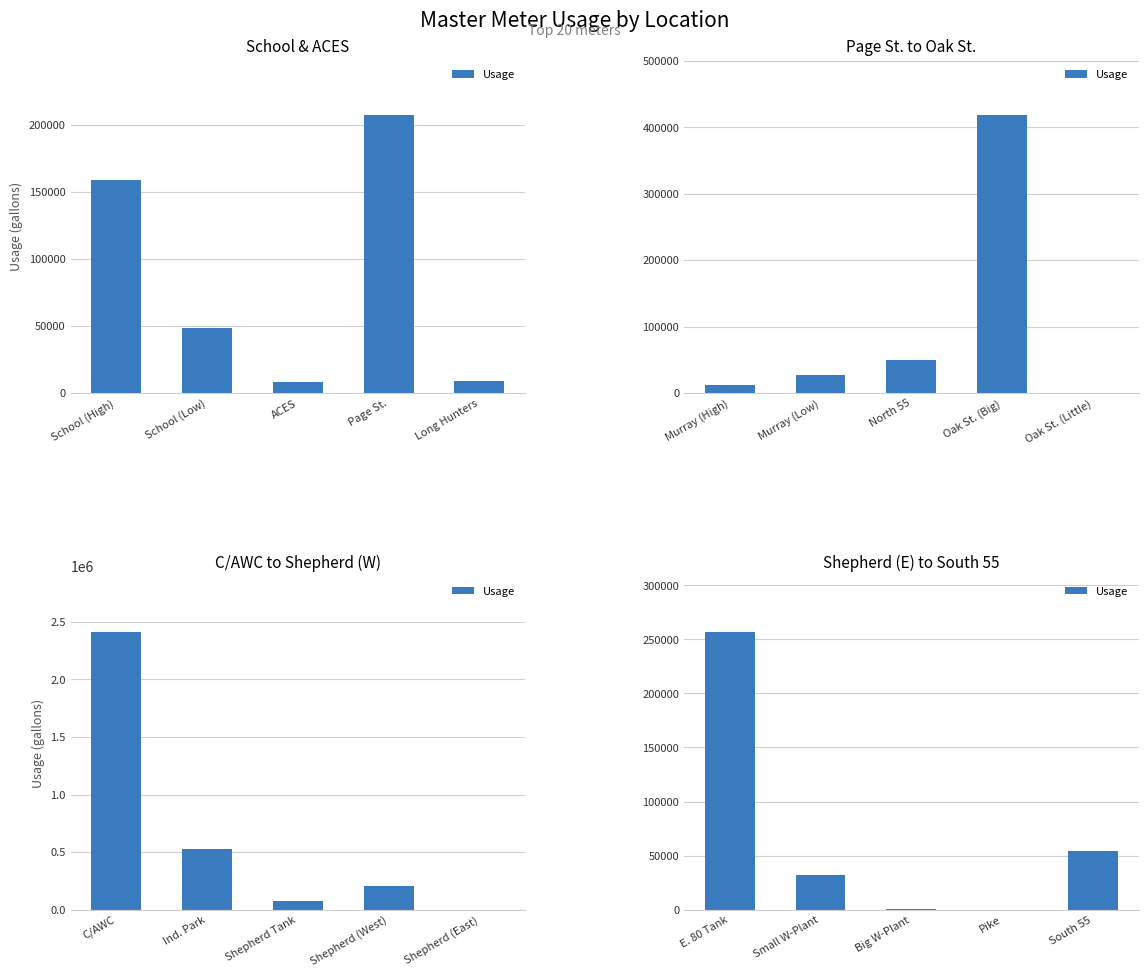

Which has a higher value, Big W-Plant or Small W-Plant?

Small W-Plant